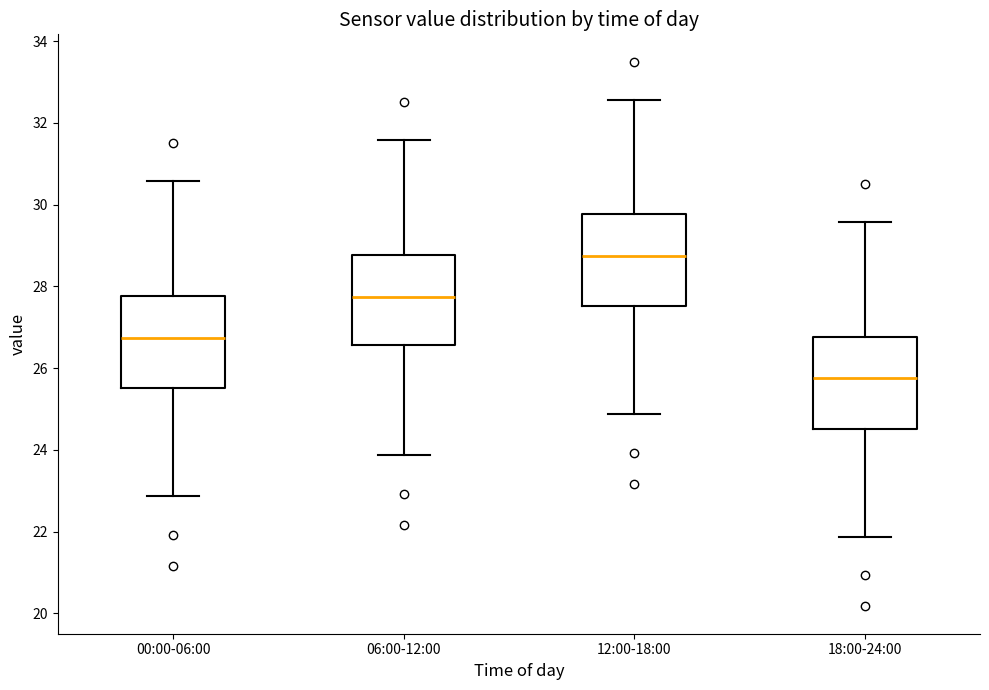

Reading left to right, read every box against the y-axis: the position of its median line, the range the box covers, and the ends of its whiskers. The values are not printed on the chart, so give them approximately, as read against the axis.

00:00-06:00: median 26.8, box 25.6 to 27.8, whiskers 22.8 to 30.6
06:00-12:00: median 27.8, box 26.6 to 28.8, whiskers 23.8 to 31.6
12:00-18:00: median 28.8, box 27.6 to 29.8, whiskers 24.8 to 32.6
18:00-24:00: median 25.8, box 24.6 to 26.8, whiskers 21.8 to 29.6